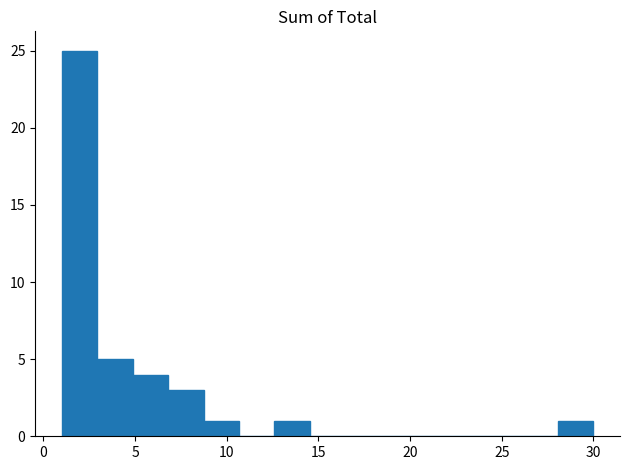

Read against the x-axis, roughly where is the centre of the tallest bar?

2.0